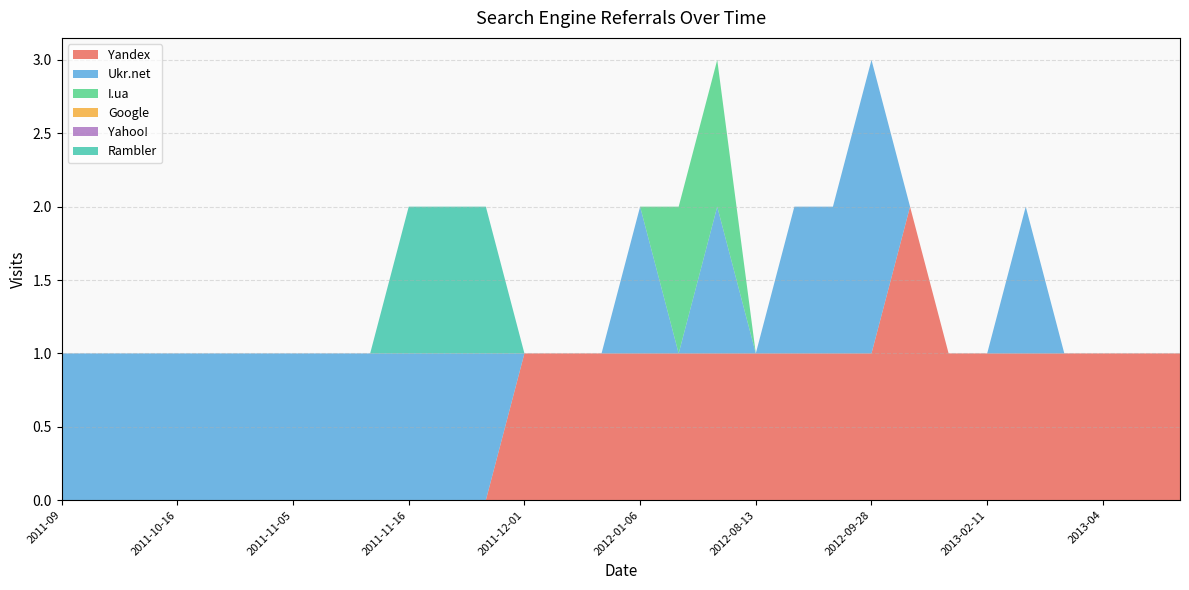

Reading left to right, list all the values displayed in this chart.

Yandex: 2011-09=0	2011-10-03=0	2011-10-12=0	2011-10-16=0	2011-10-22=0	2011-10-28=0	2011-11-05=0	2011-11-07=0	2011-11-15=0	2011-11-16=0	2011-11-20=0	2011-11-25=0	2011-12-01=1	2011-12-04=1	2011-12-26=1	2012-01-06=1	2012-04-04=1	2012-04-11=1	2012-08-13=1	2012-09-03=1	2012-09-10=1	2012-09-28=1	2012-11-29=2	2013-01=1	2013-02-11=1	2013-02-13=1	2013-03=1	2013-04=1	2013-05=1	2013-08-12=1
Ukr.net: 2011-09=1	2011-10-03=1	2011-10-12=1	2011-10-16=1	2011-10-22=1	2011-10-28=1	2011-11-05=1	2011-11-07=1	2011-11-15=1	2011-11-16=1	2011-11-20=1	2011-11-25=1	2011-12-01=0	2011-12-04=0	2011-12-26=0	2012-01-06=1	2012-04-04=0	2012-04-11=1	2012-08-13=0	2012-09-03=1	2012-09-10=1	2012-09-28=2	2012-11-29=0	2013-01=0	2013-02-11=0	2013-02-13=1	2013-03=0	2013-04=0	2013-05=0	2013-08-12=0
I.ua: 2011-09=0	2011-10-03=0	2011-10-12=0	2011-10-16=0	2011-10-22=0	2011-10-28=0	2011-11-05=0	2011-11-07=0	2011-11-15=0	2011-11-16=0	2011-11-20=0	2011-11-25=0	2011-12-01=0	2011-12-04=0	2011-12-26=0	2012-01-06=0	2012-04-04=1	2012-04-11=1	2012-08-13=0	2012-09-03=0	2012-09-10=0	2012-09-28=0	2012-11-29=0	2013-01=0	2013-02-11=0	2013-02-13=0	2013-03=0	2013-04=0	2013-05=0	2013-08-12=0
Google: 2011-09=0	2011-10-03=0	2011-10-12=0	2011-10-16=0	2011-10-22=0	2011-10-28=0	2011-11-05=0	2011-11-07=0	2011-11-15=0	2011-11-16=0	2011-11-20=0	2011-11-25=0	2011-12-01=0	2011-12-04=0	2011-12-26=0	2012-01-06=0	2012-04-04=0	2012-04-11=0	2012-08-13=0	2012-09-03=0	2012-09-10=0	2012-09-28=0	2012-11-29=0	2013-01=0	2013-02-11=0	2013-02-13=0	2013-03=0	2013-04=0	2013-05=0	2013-08-12=0
Yahoo!: 2011-09=0	2011-10-03=0	2011-10-12=0	2011-10-16=0	2011-10-22=0	2011-10-28=0	2011-11-05=0	2011-11-07=0	2011-11-15=0	2011-11-16=0	2011-11-20=0	2011-11-25=0	2011-12-01=0	2011-12-04=0	2011-12-26=0	2012-01-06=0	2012-04-04=0	2012-04-11=0	2012-08-13=0	2012-09-03=0	2012-09-10=0	2012-09-28=0	2012-11-29=0	2013-01=0	2013-02-11=0	2013-02-13=0	2013-03=0	2013-04=0	2013-05=0	2013-08-12=0
Rambler: 2011-09=0	2011-10-03=0	2011-10-12=0	2011-10-16=0	2011-10-22=0	2011-10-28=0	2011-11-05=0	2011-11-07=0	2011-11-15=0	2011-11-16=1	2011-11-20=1	2011-11-25=1	2011-12-01=0	2011-12-04=0	2011-12-26=0	2012-01-06=0	2012-04-04=0	2012-04-11=0	2012-08-13=0	2012-09-03=0	2012-09-10=0	2012-09-28=0	2012-11-29=0	2013-01=0	2013-02-11=0	2013-02-13=0	2013-03=0	2013-04=0	2013-05=0	2013-08-12=0